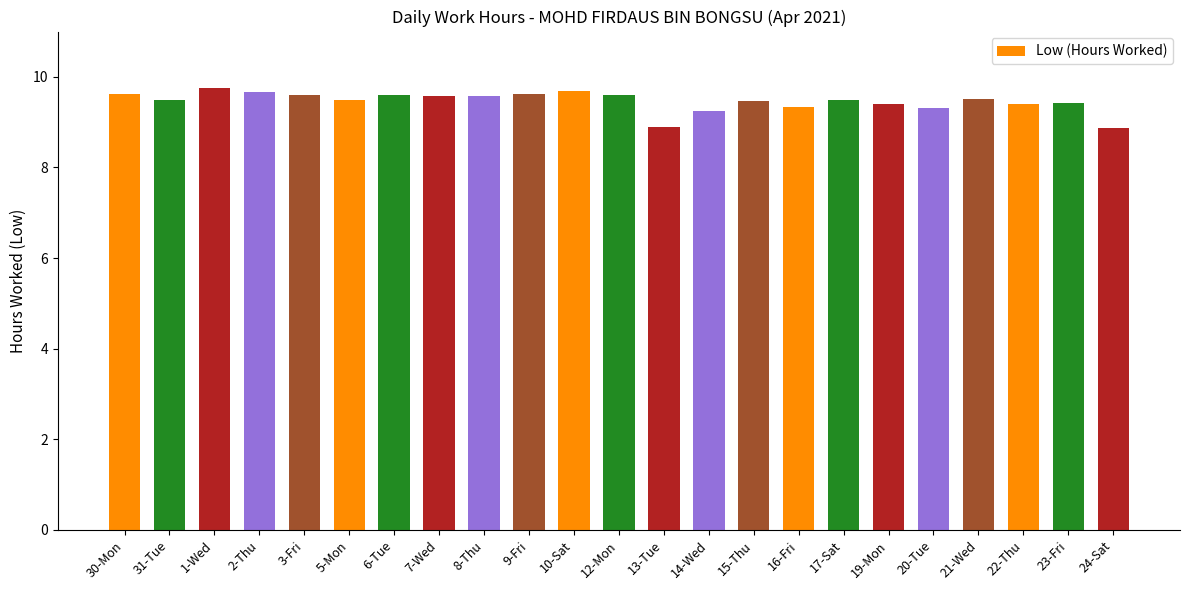

What is the maximum value shown in the chart?

9.8